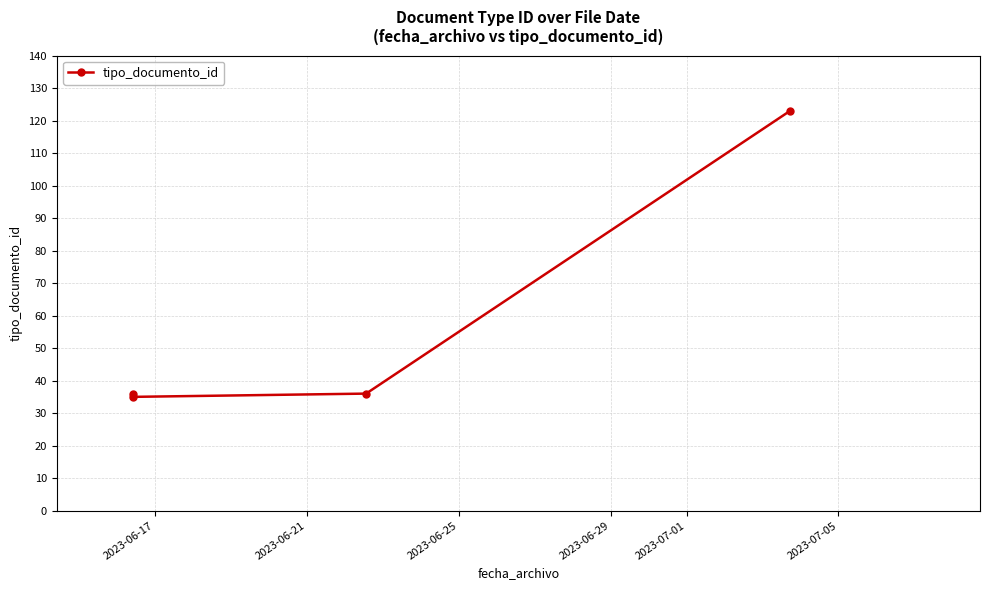

Does the chart display data point markers on the line(s)?

Yes